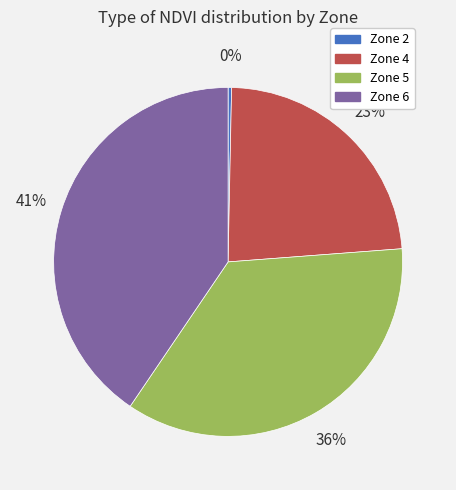

Is there any slice that represents more than half of the pie?

No